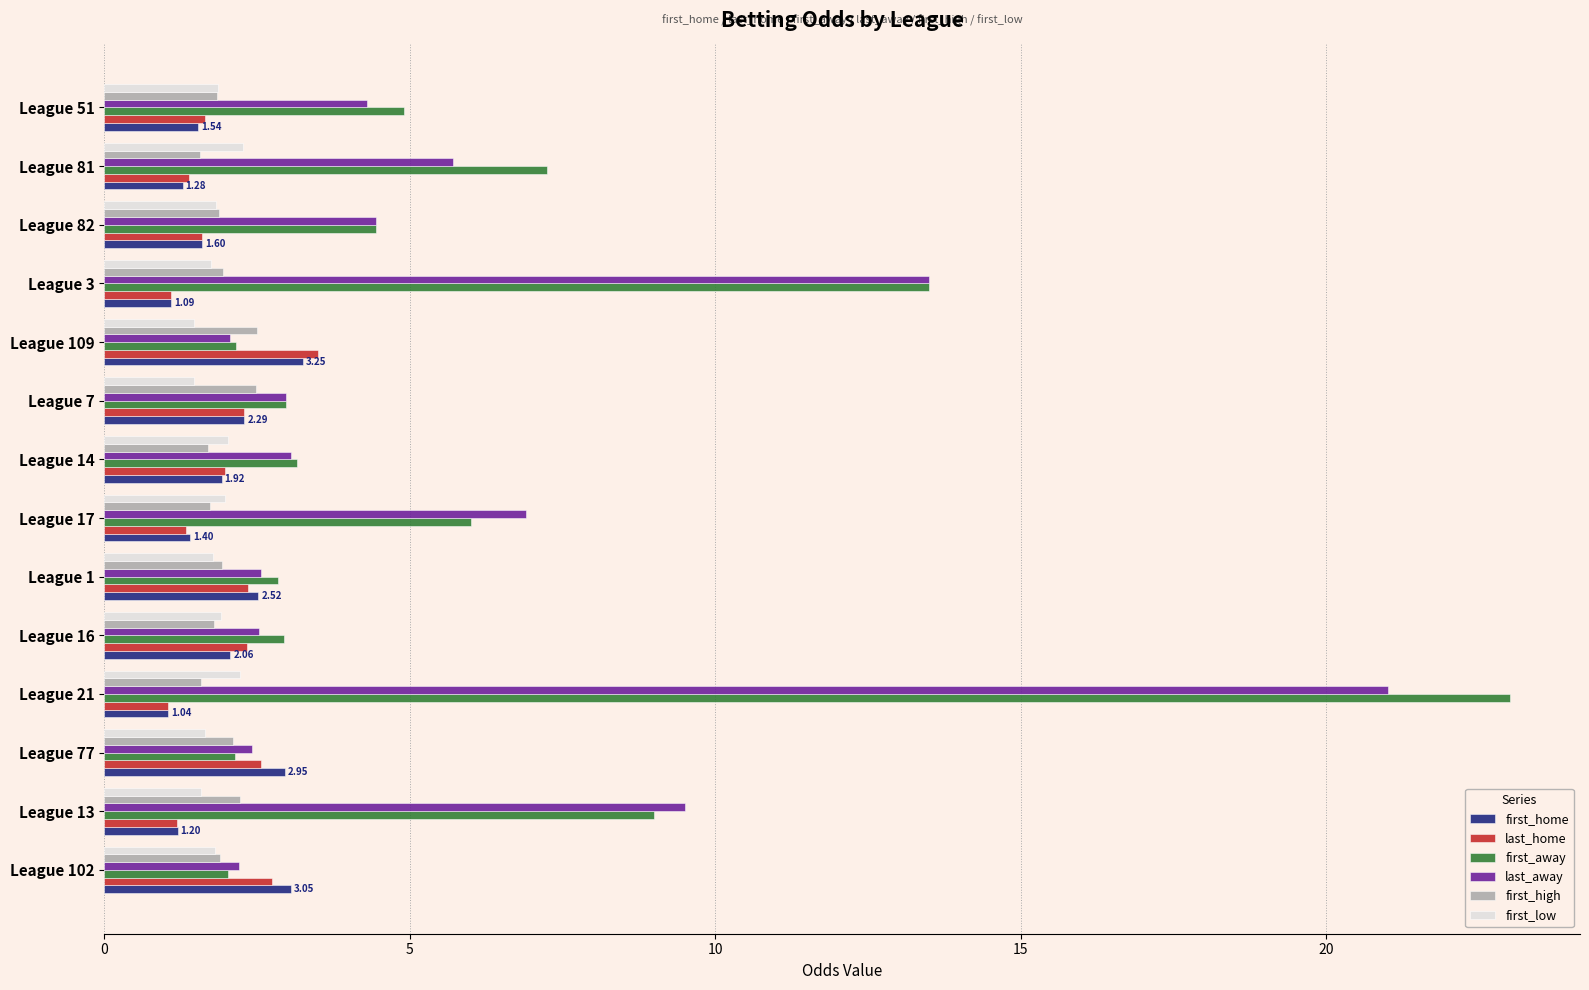

At which category is the sum across all series the highest?

League 21